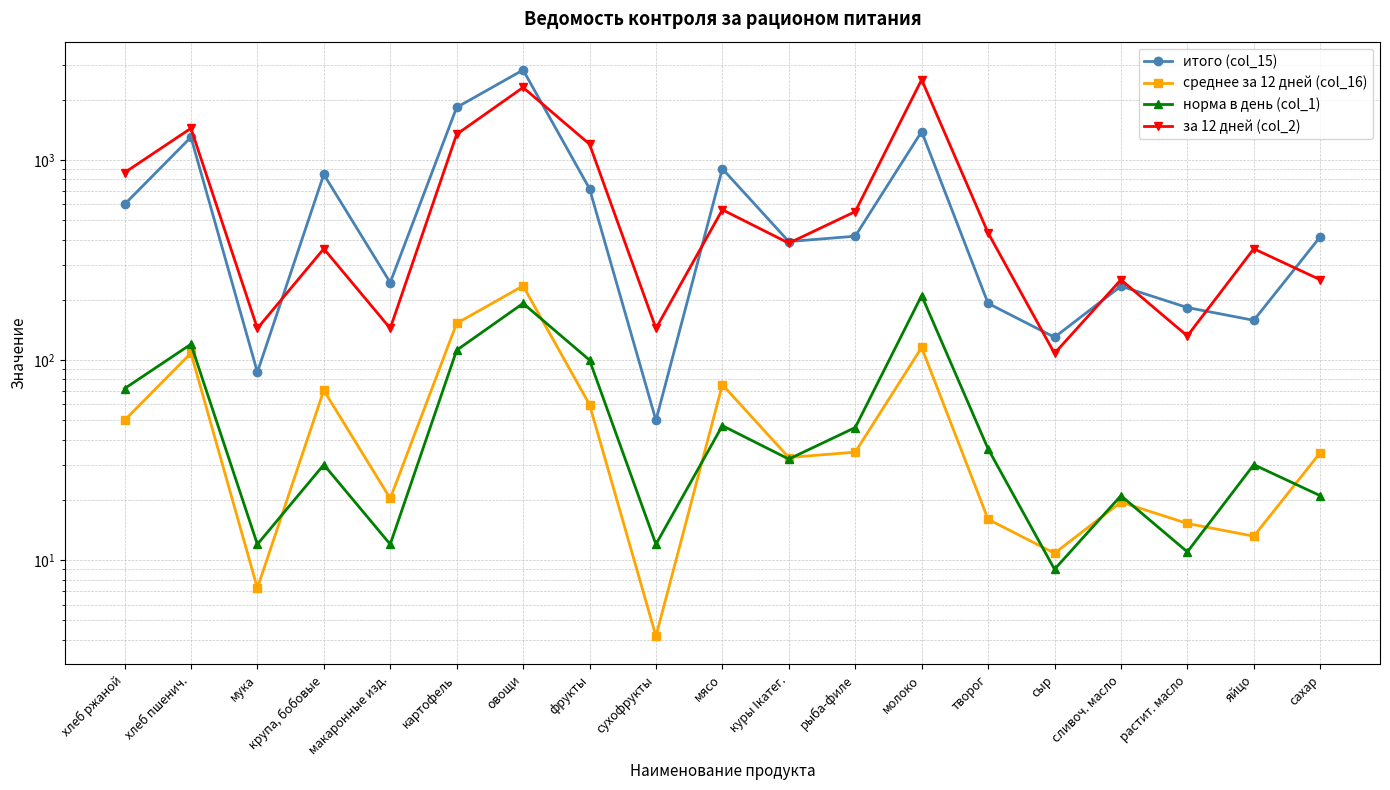

What is the difference between the highest and lowest values at куры Iкатег.?

359.0